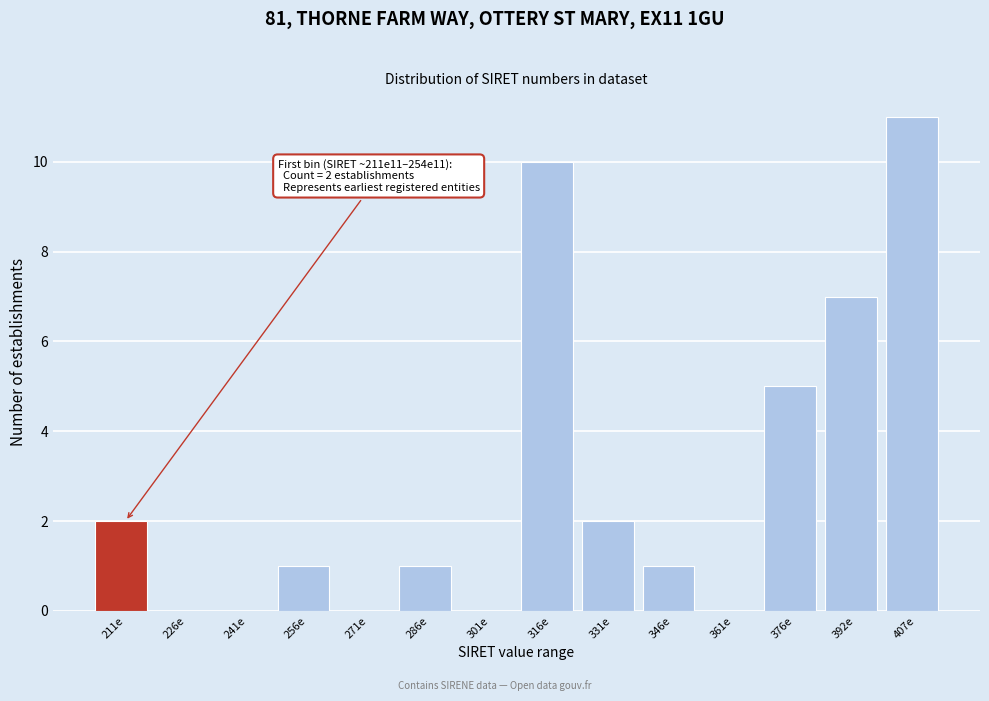

Reading left to right, transcribe all the data shown in this chart.

211e=2	226e=0	241e=0	256e=1	271e=0	286e=1	301e=0	316e=10	331e=2	346e=1	361e=0	376e=5	392e=7	407e=11